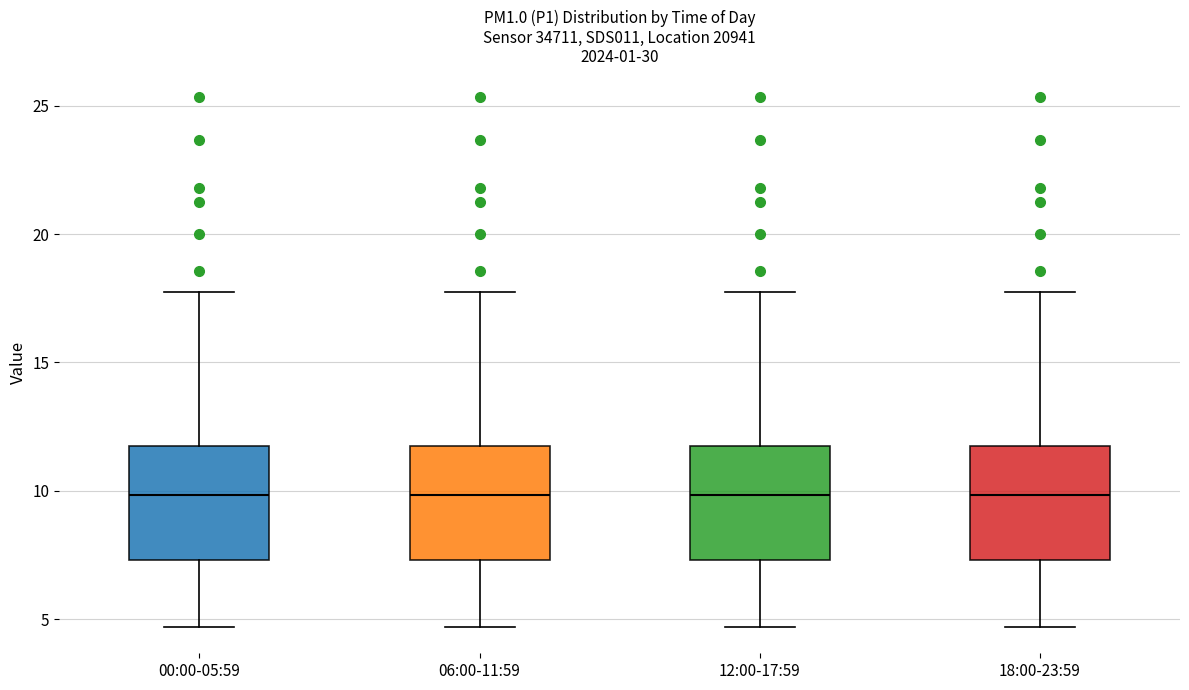

Reading left to right, transcribe this box plot: for each box, give where its median line is, the range the box spans, and where its two whiskers end, as read against the y-axis. The values are not printed on the chart, so give them approximately, as read against the axis.

00:00-05:59: median 10.0, box 7.5 to 11.5, whiskers 4.5 to 17.5
06:00-11:59: median 10.0, box 7.5 to 11.5, whiskers 4.5 to 17.5
12:00-17:59: median 10.0, box 7.5 to 11.5, whiskers 4.5 to 17.5
18:00-23:59: median 10.0, box 7.5 to 11.5, whiskers 4.5 to 17.5